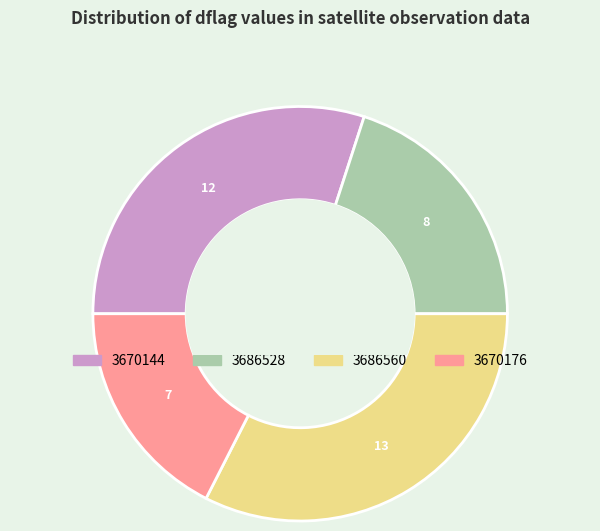

Is the sum of 3670176 and 3670144 greater than half?

No